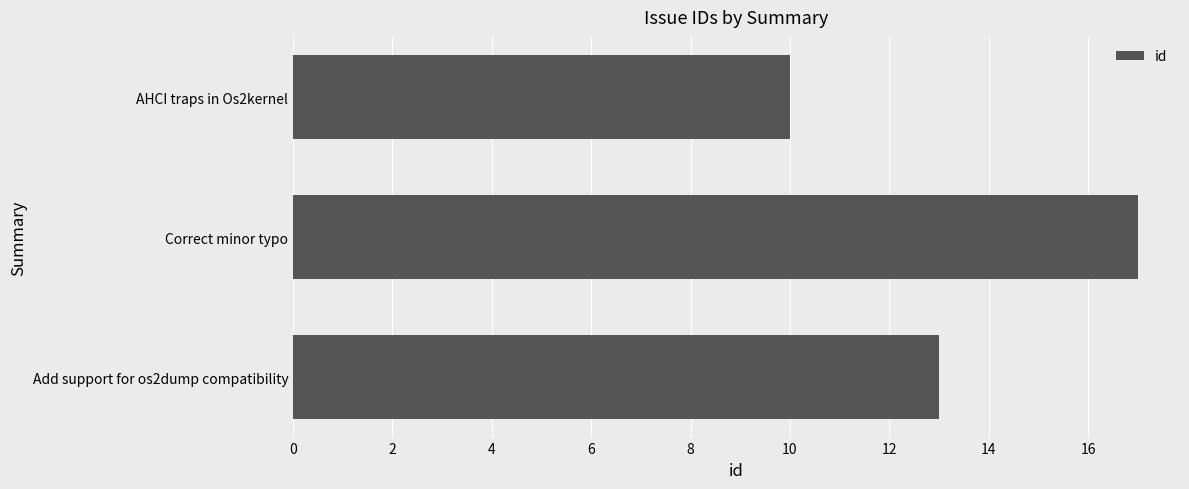

What is the sum of all values?

40